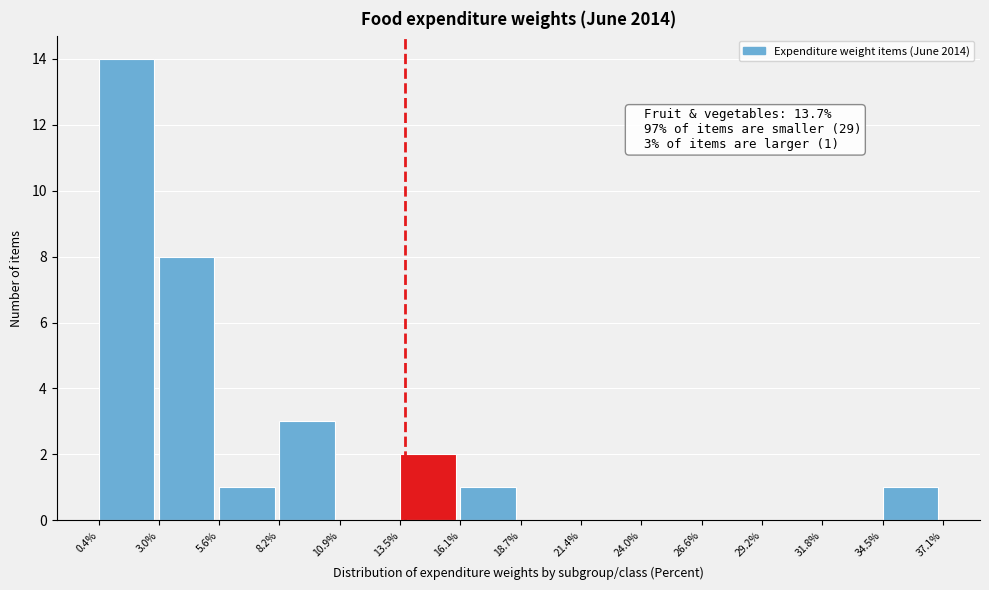

Which range on the x-axis has the tallest bar?

0.4% to 3.0%